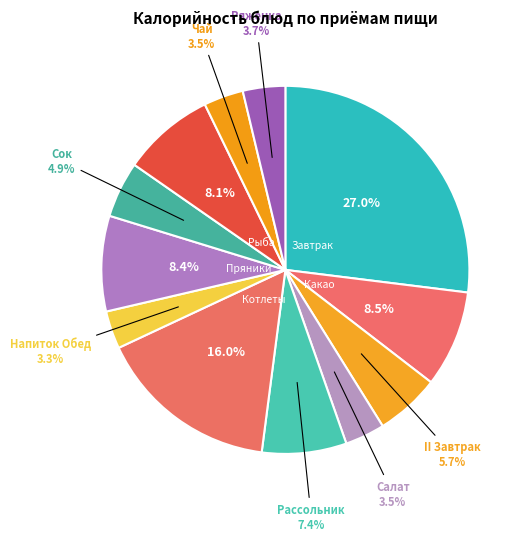

How many slices are in this pie chart?

12